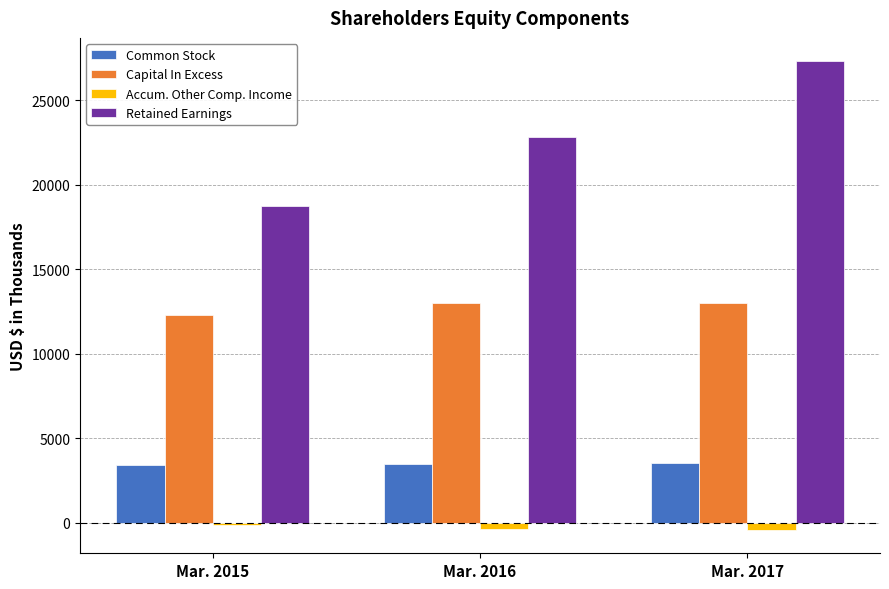

What is the difference between the Capital In Excess values at Mar. 2015 and Mar. 2017?

707